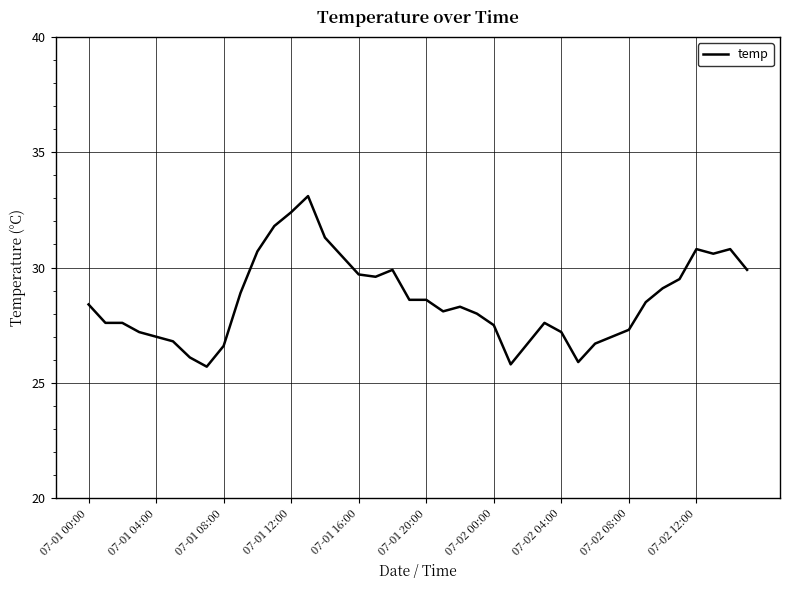

What is the greatest value displayed?

33.1